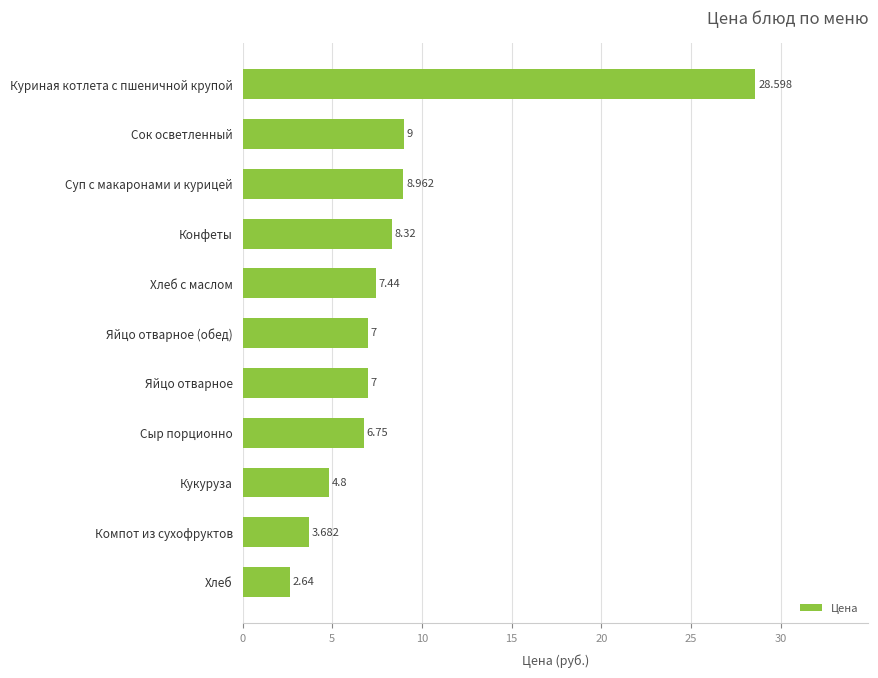

Are the bars horizontal?

Yes